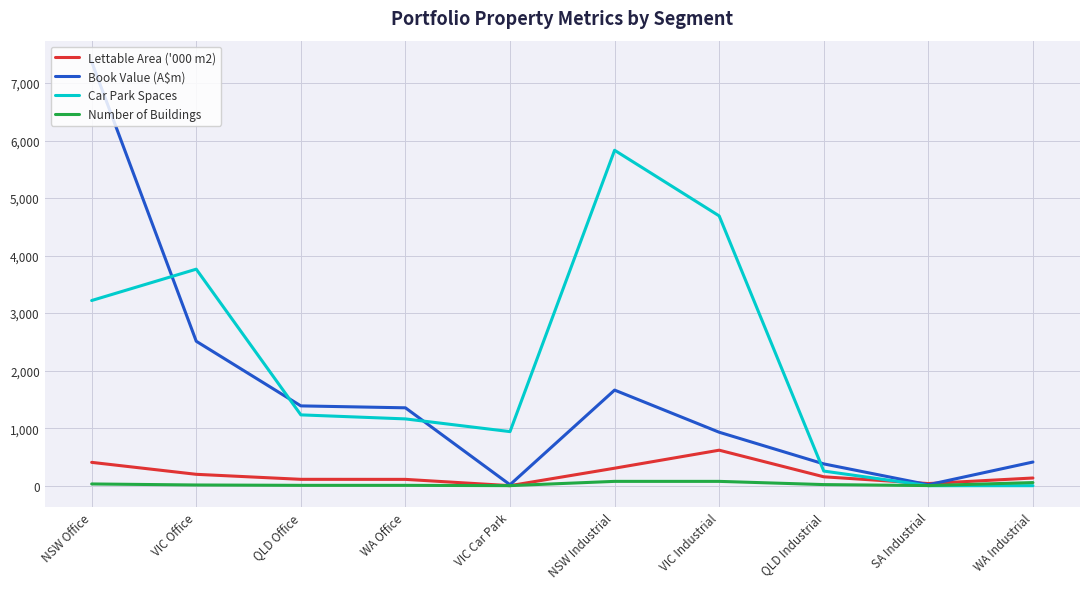

At which category is the sum across all series the highest?

NSW Office